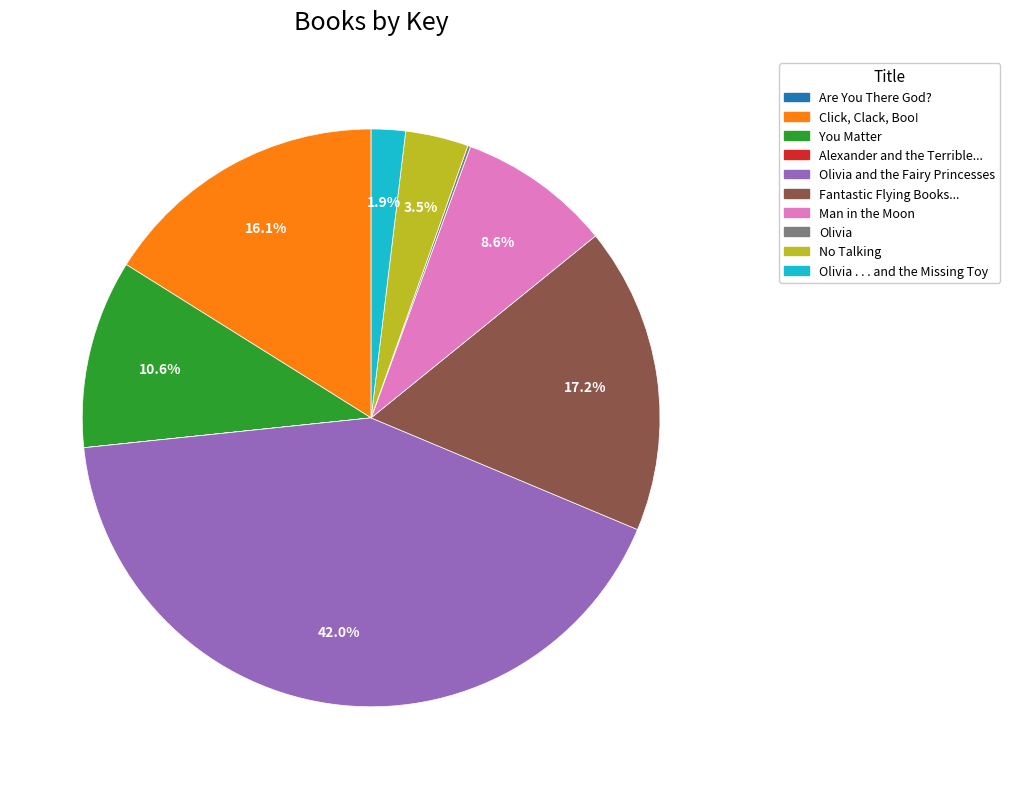

Does any single category account for the majority?

No